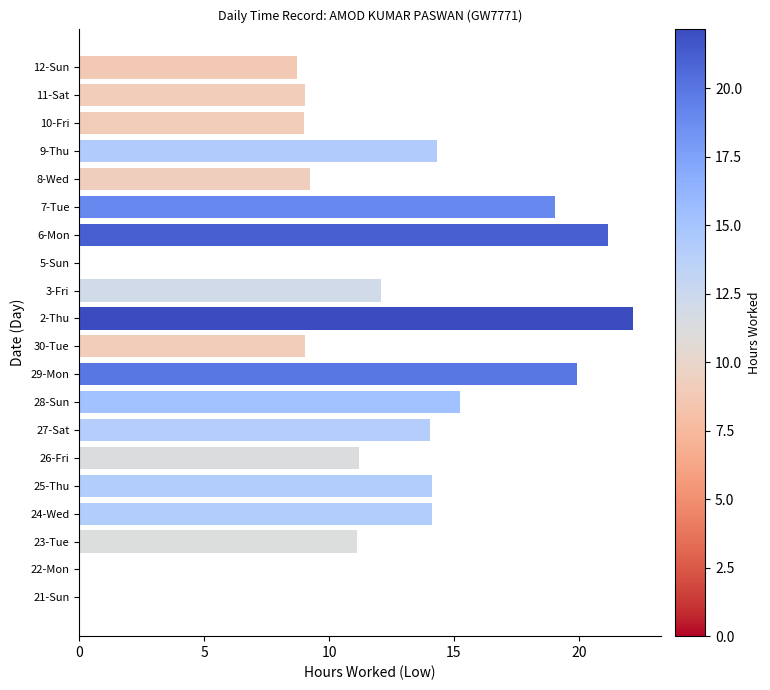

What is the maximum value shown in the chart?

22.2